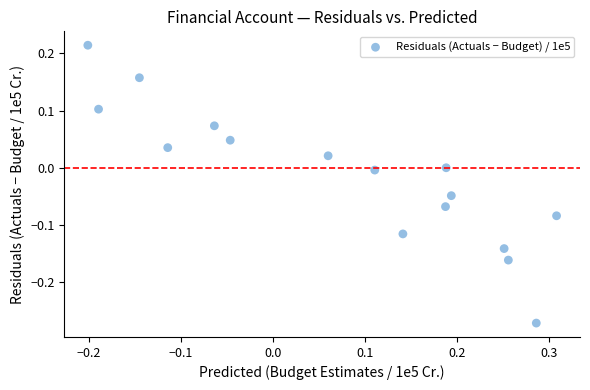

What is the range of Y values (max minus min)?

0.5